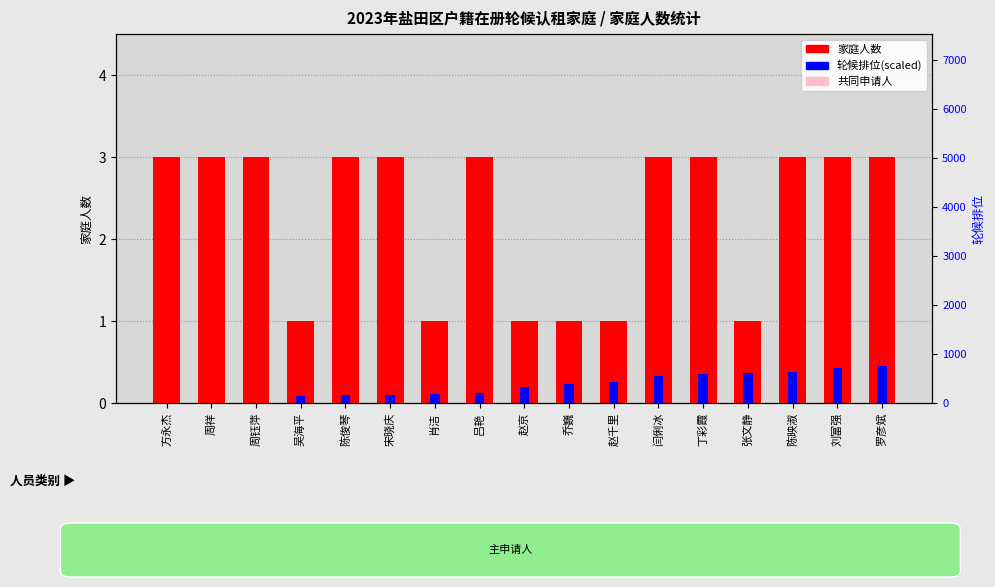

List the labels in order of 家庭人数 value, largest first.

方永杰, 周祥, 周钰萍, 陈俊琴, 宋晓庆, 吕艳, 闫俐冰, 丁彩霞, 陈映淑, 刘富强, 罗彦斌, 吴海平, 肖洁, 赵京, 乔巍, 赵千里, 张文静